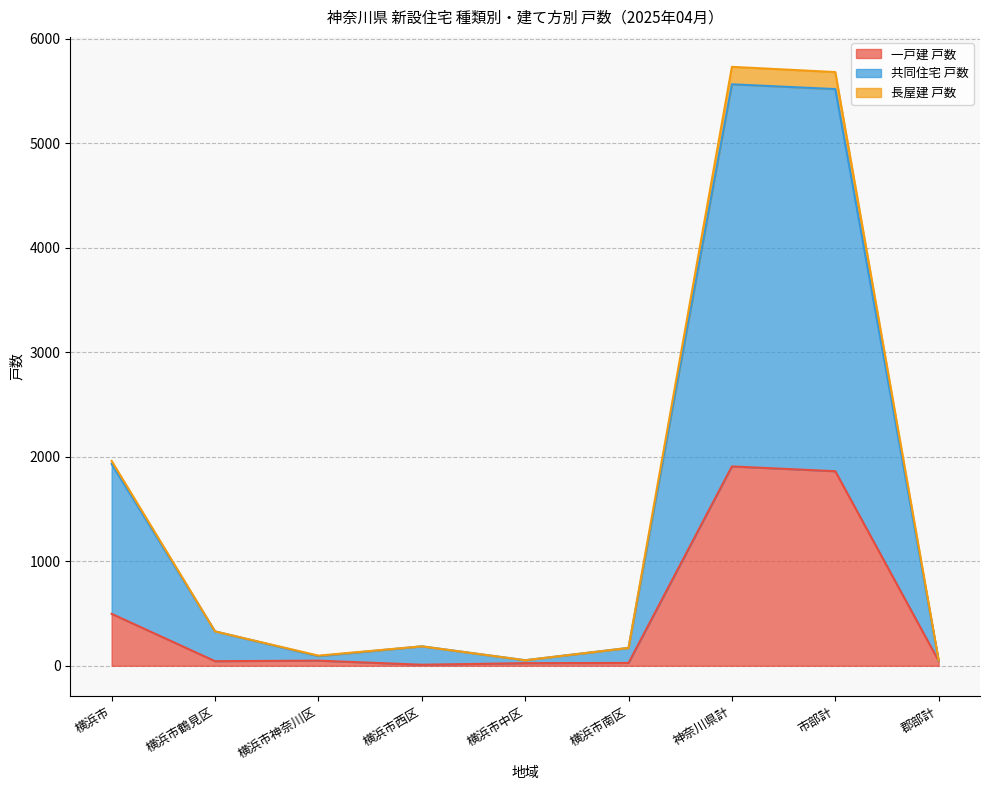

Does the chart have visible grid lines?

Yes